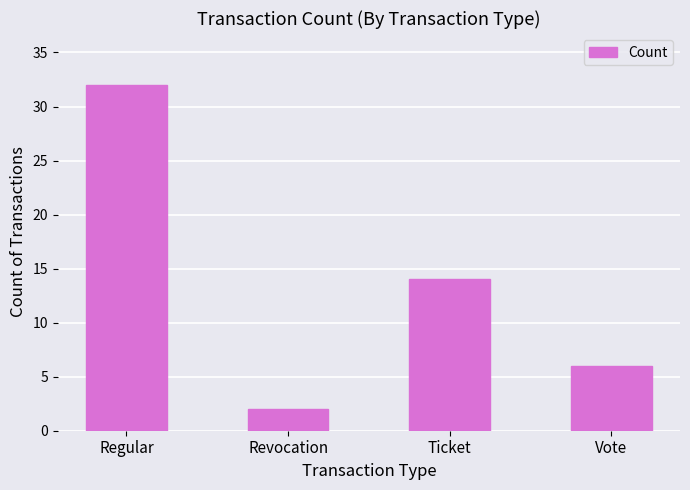

How many values are below 14?

2